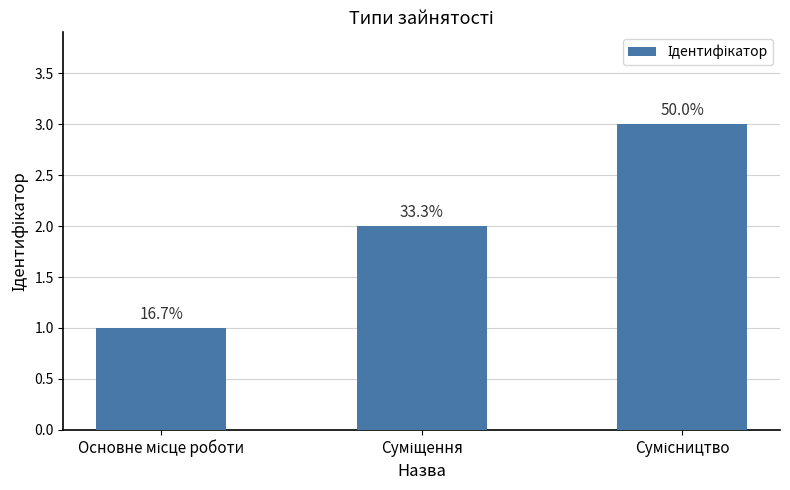

What is the value of the 1st bar from the left?

1